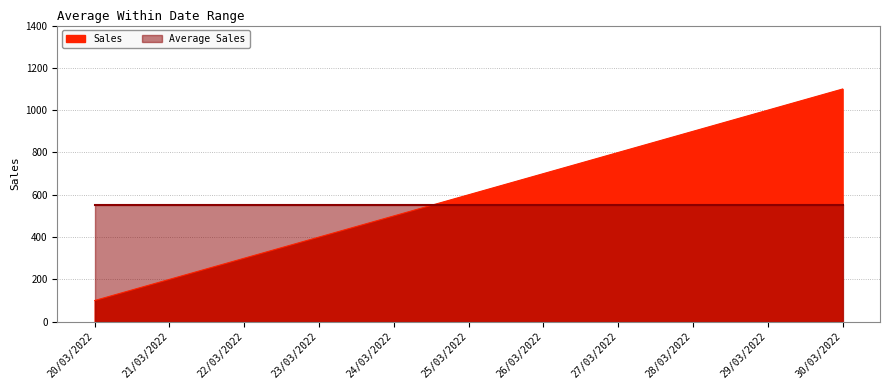

The value at 28/03/2022 is 1207. True or false?

False